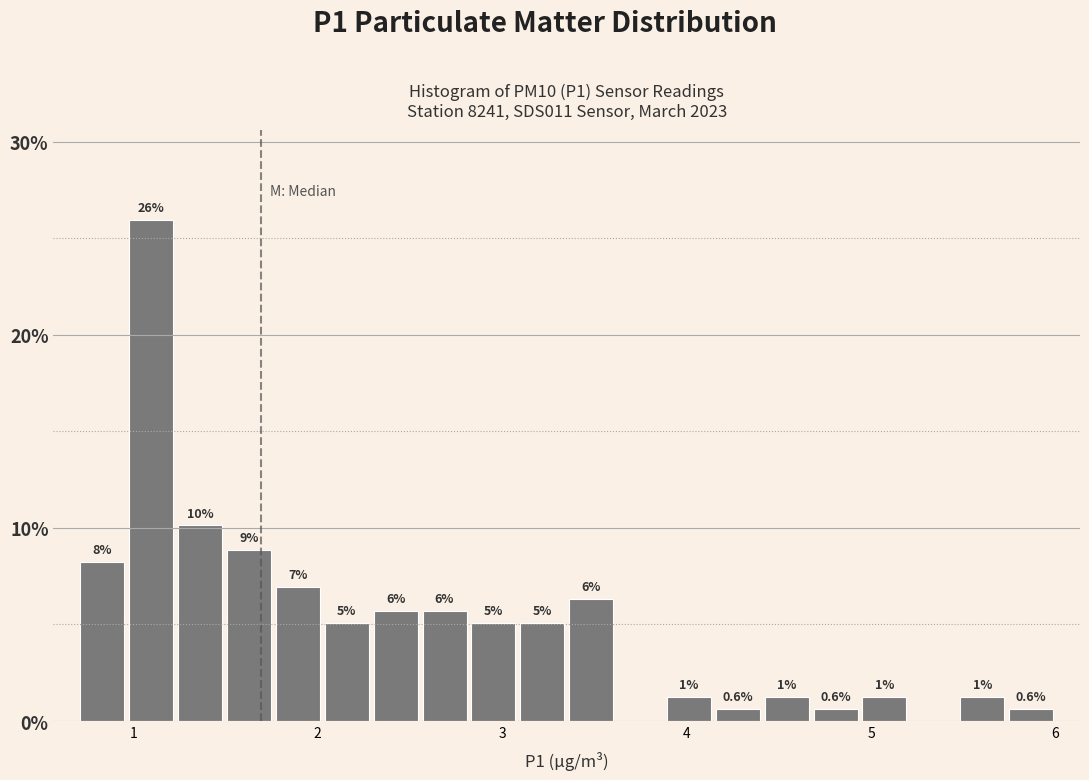

Read against the x-axis, roughly where is the centre of the tallest bar?

1.1